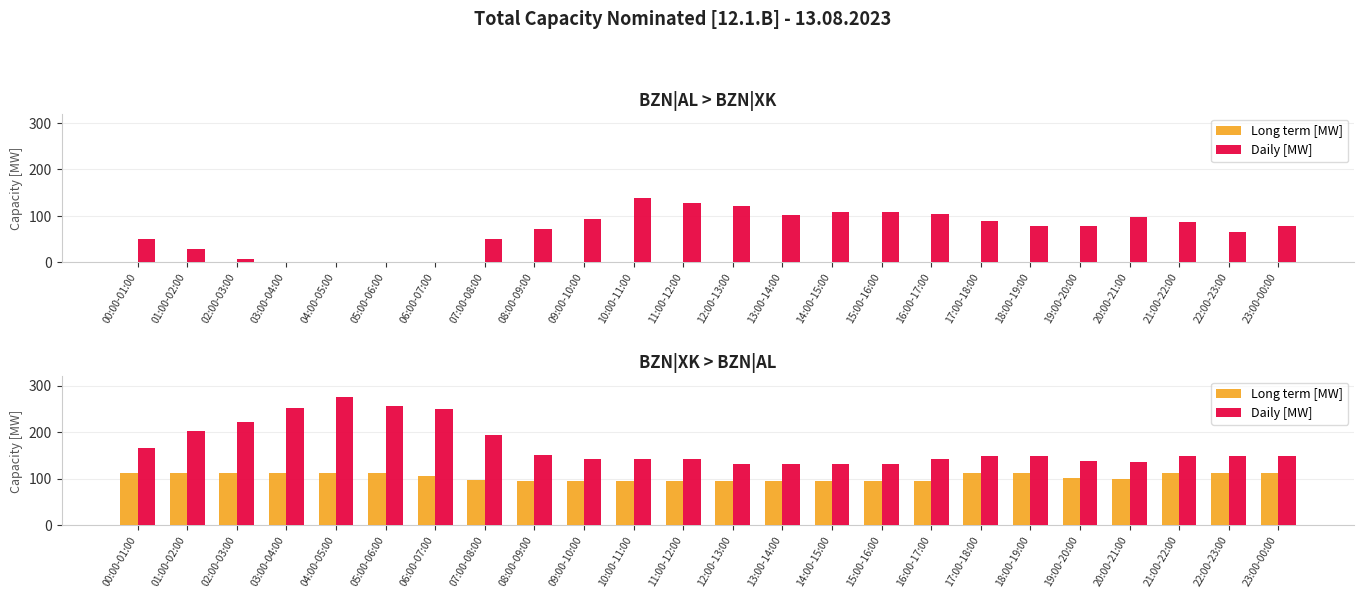

The Daily [MW] series shows 142 at 09:00-10:00. True or false?

True